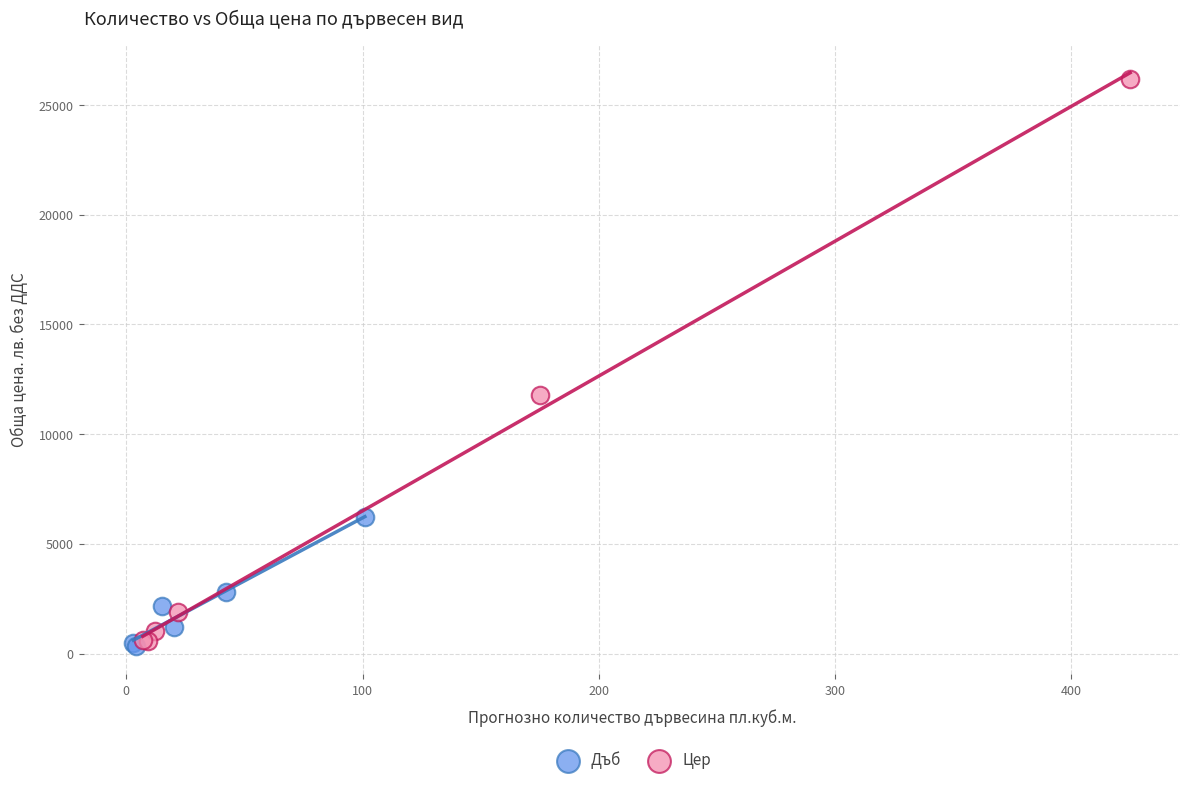

What are all the series names shown in the legend?

Дъб, Цер